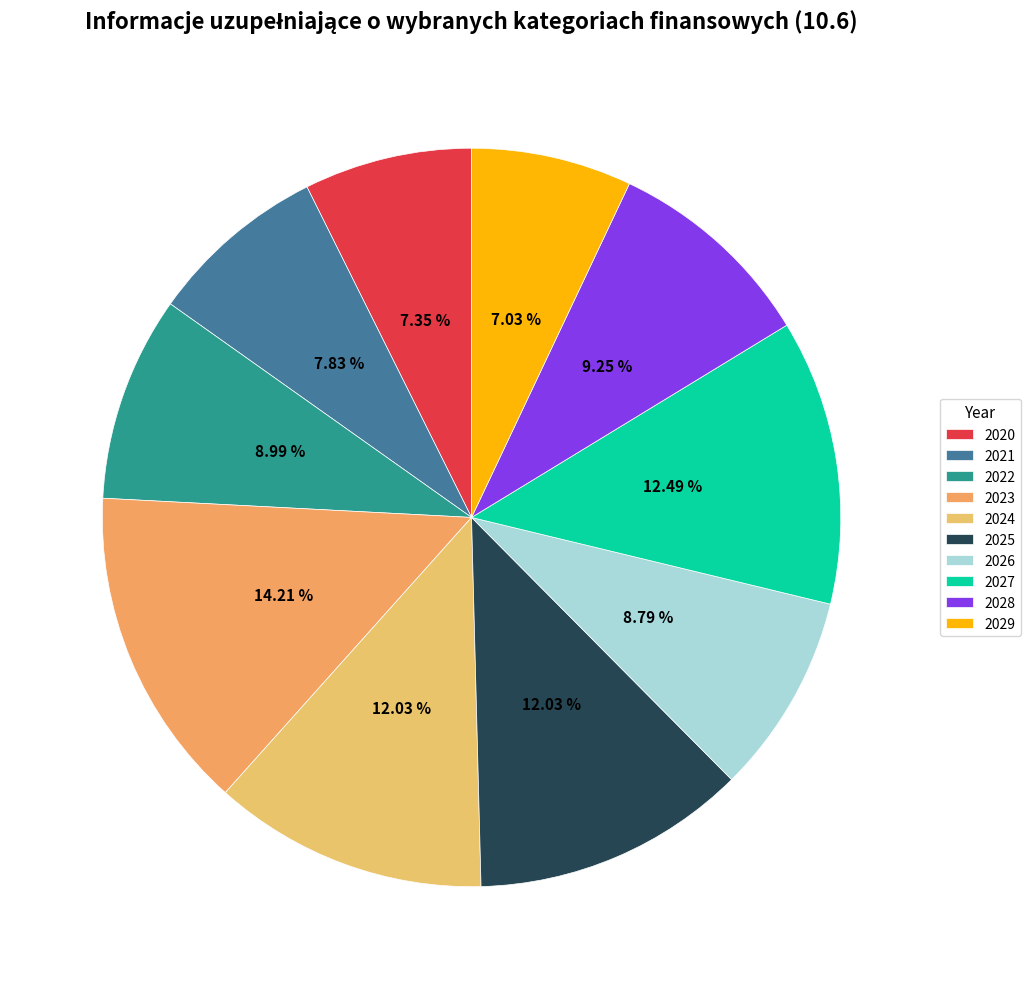

Is the sum of 2029 and 2021 greater than half?

No